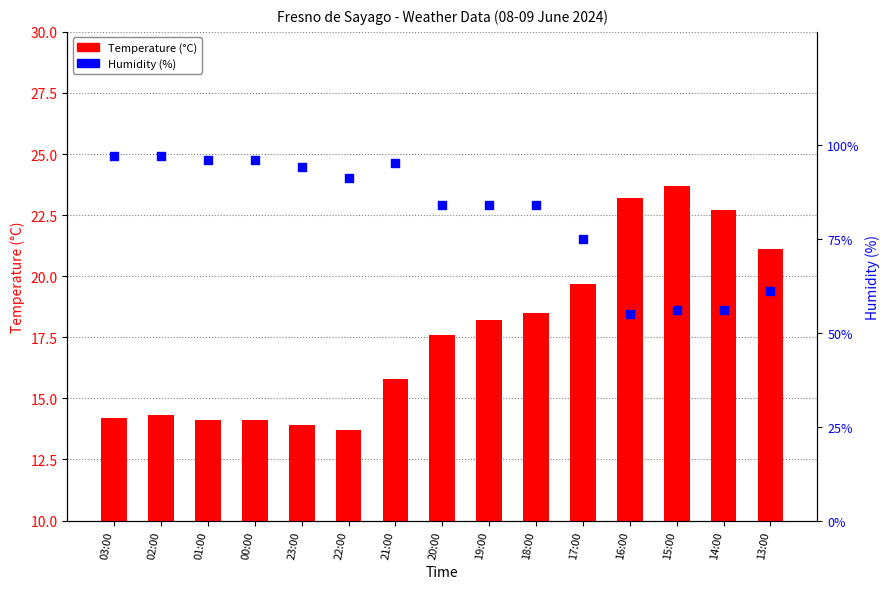

What are all the series names shown in the legend?

Temperature (°C), Humidity (%)